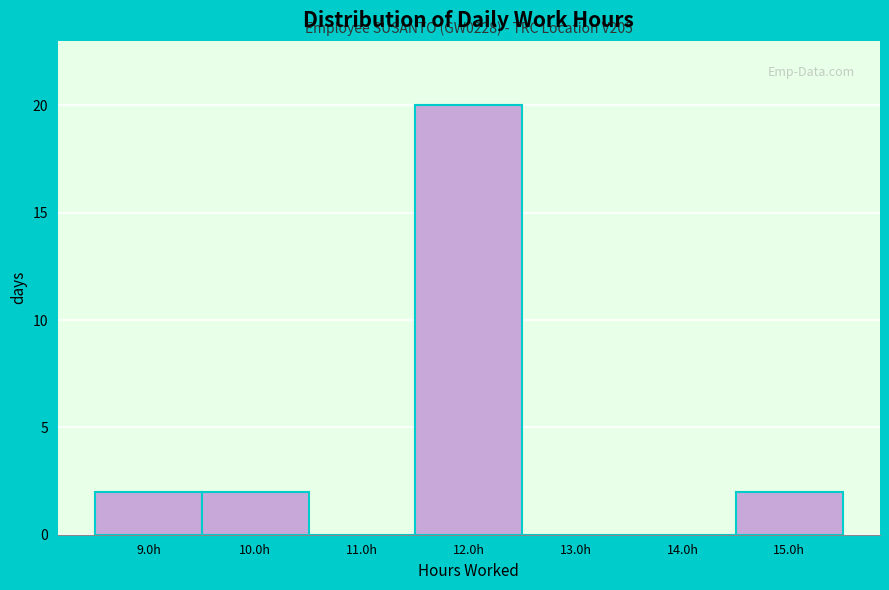

Which range on the x-axis has the tallest bar?

11.5 to 12.5